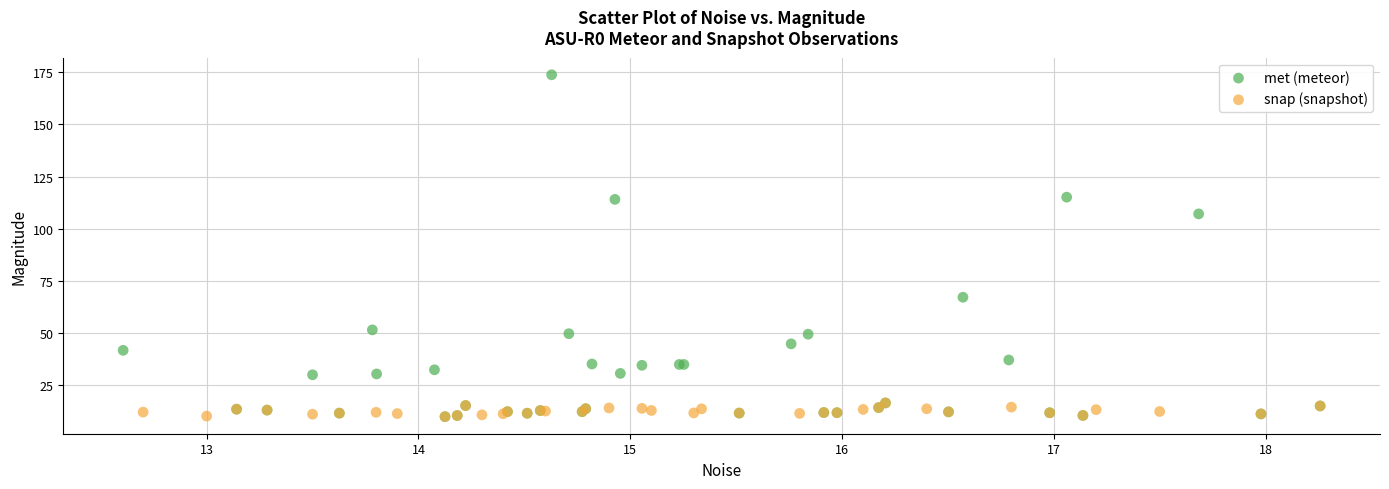

Which series has the widest spread of Y values?

met (meteor)